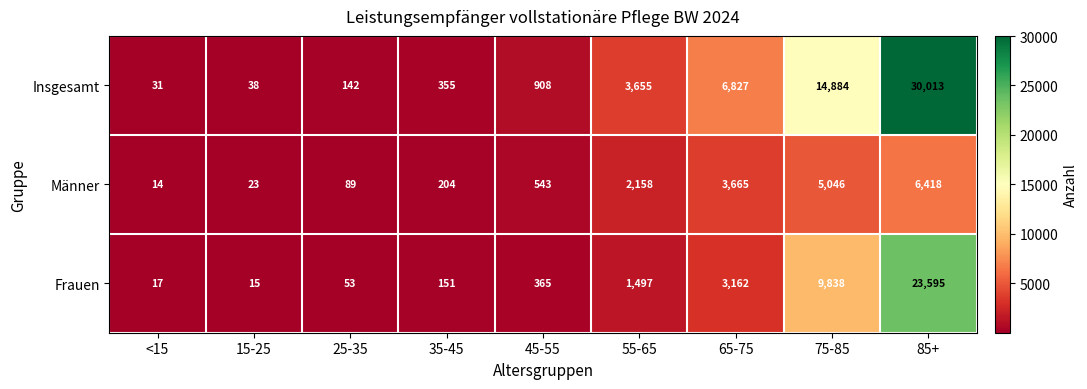

What is the minimum value shown in the chart?

14